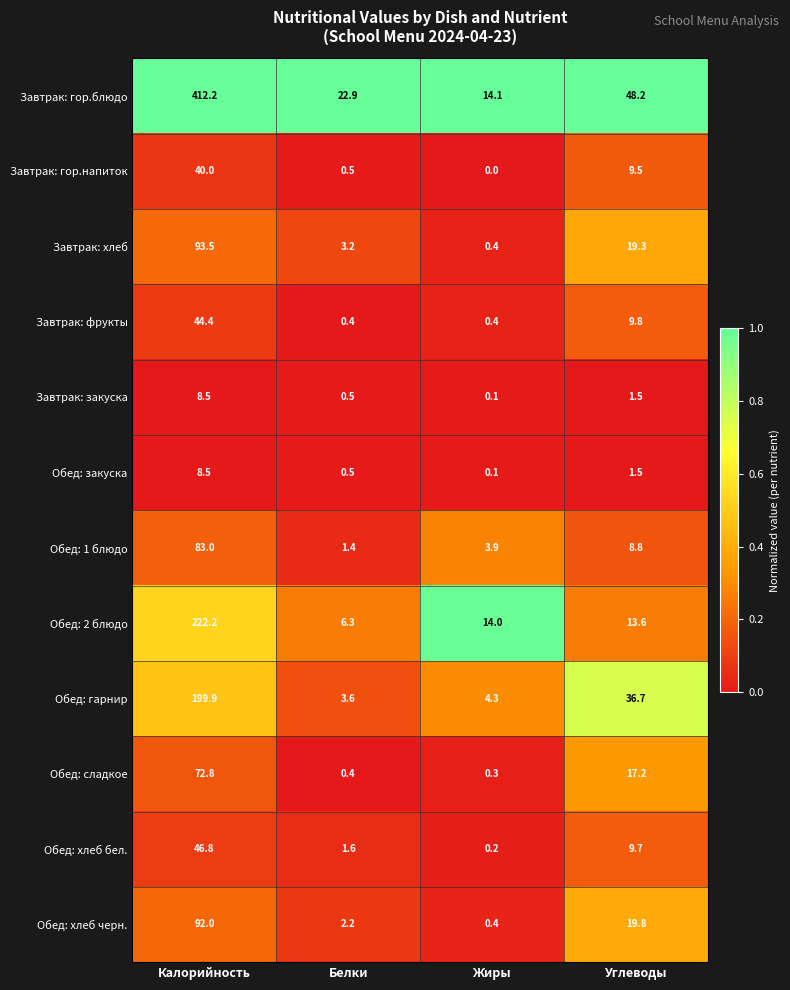

What value does the Завтрак: гор.напиток series have at Калорийность?

40.0